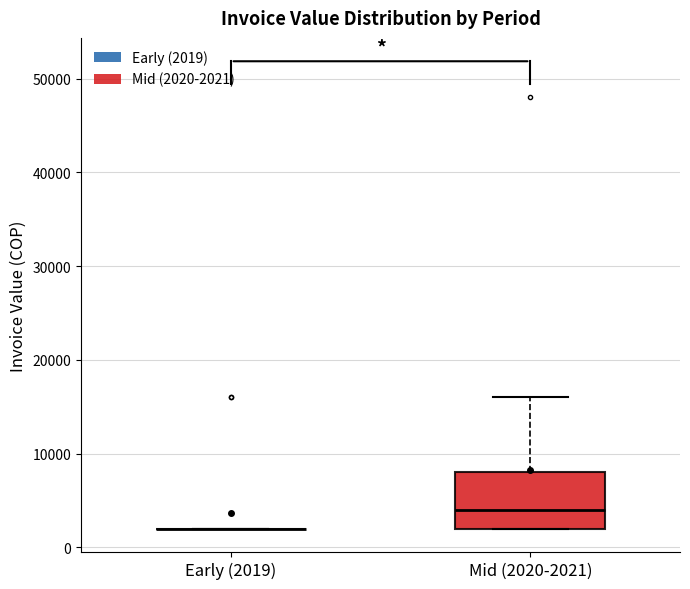

Reading left to right, read every box against the y-axis: the position of its median line, the range the box covers, and the ends of its whiskers. The values are not printed on the chart, so give them approximately, as read against the axis.

Early (2019): box collapsed to a line at 2000, whiskers 2000 to 2000
Mid (2020-2021): median 4000, box 2000 to 8000, whiskers 2000 to 16000